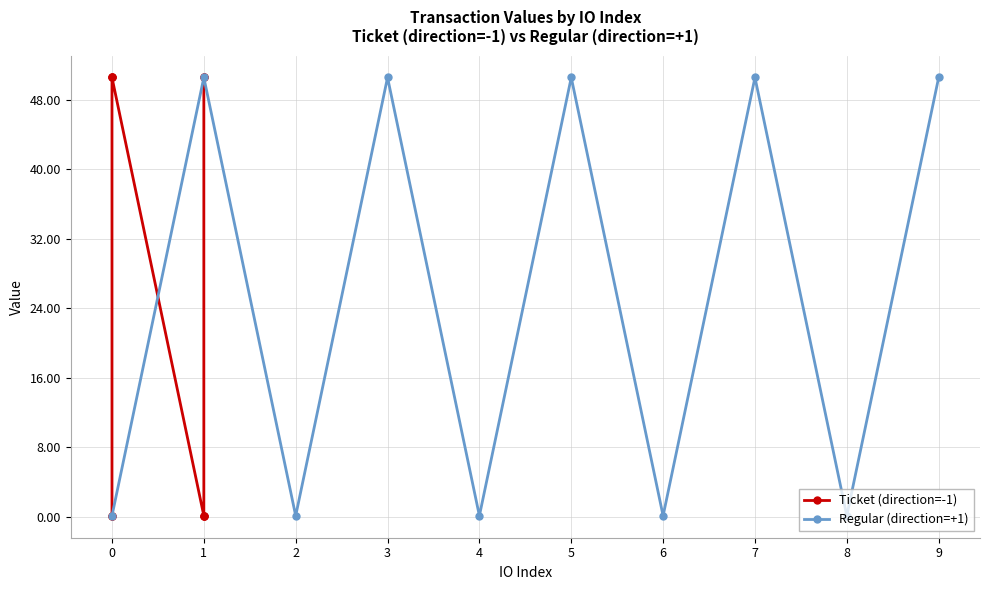

Is it true that Regular (direction=+1) equals 0.1 at 0?

True